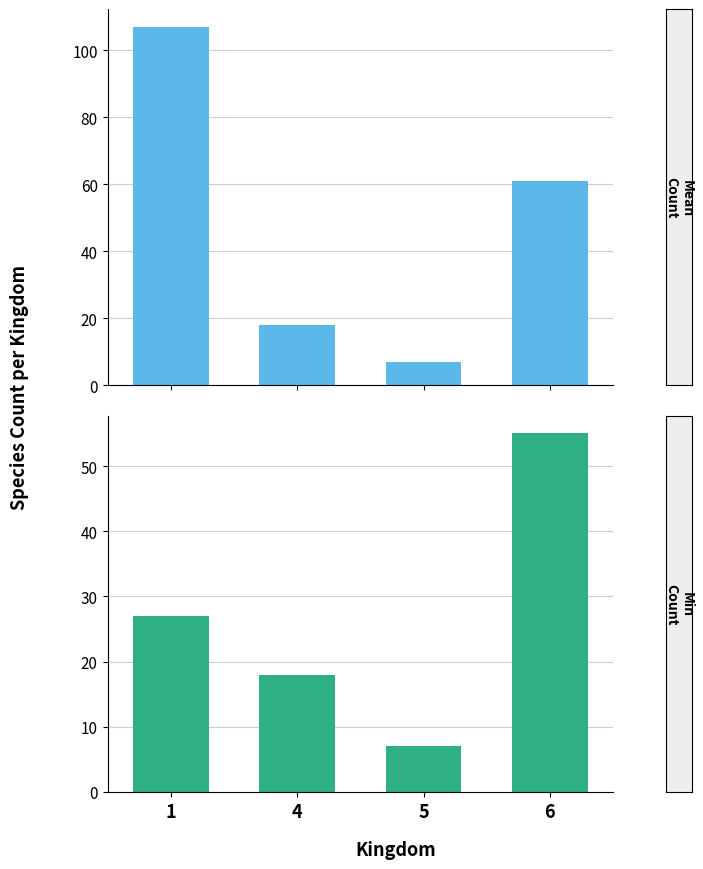

Which category has the lowest value across all series?

5